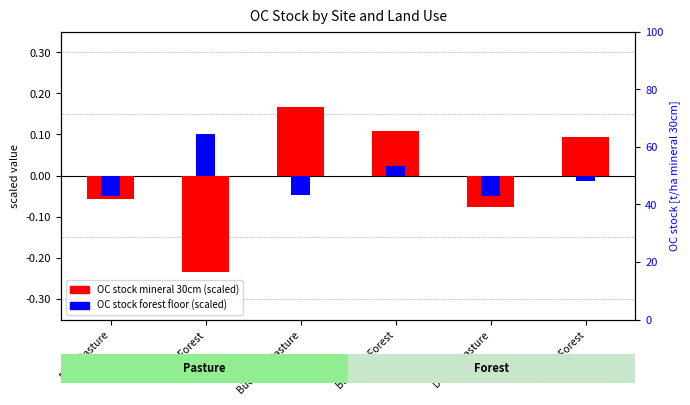

Which category has the highest value in the OC stock mineral 30cm (scaled) series?

Büchsen-Pasture